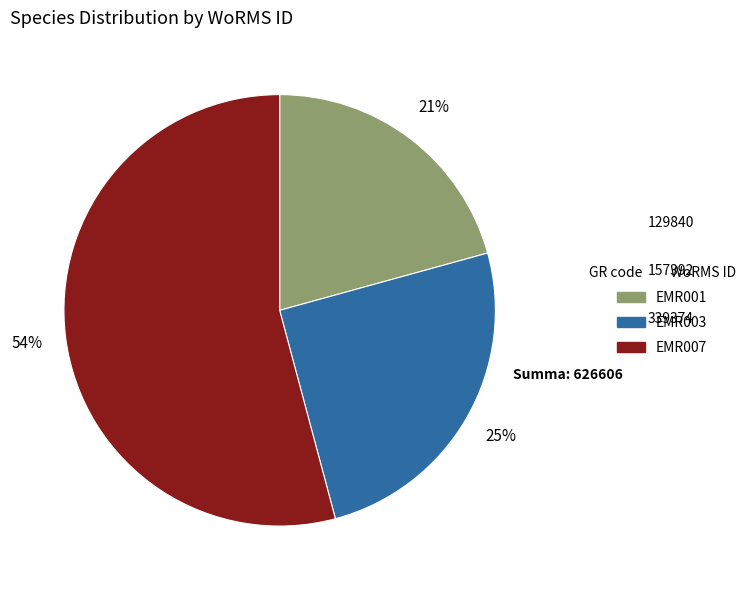

The EMR003 slice represents 13% of the pie. True or false?

False